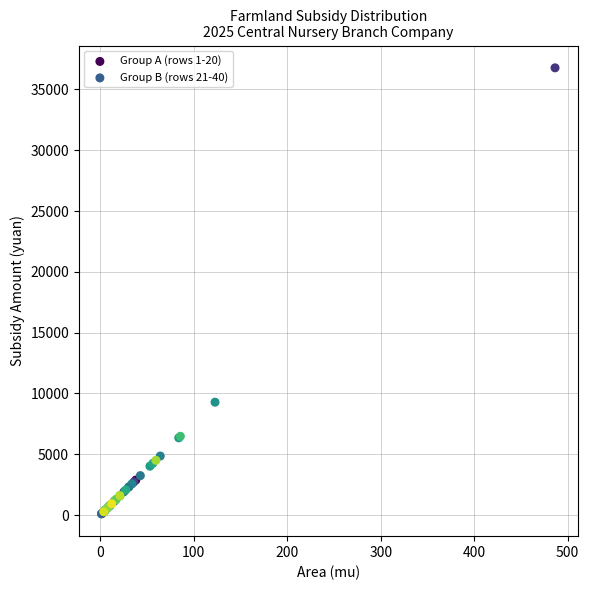

Which series has the widest spread of Y values?

Group A (rows 1-20)